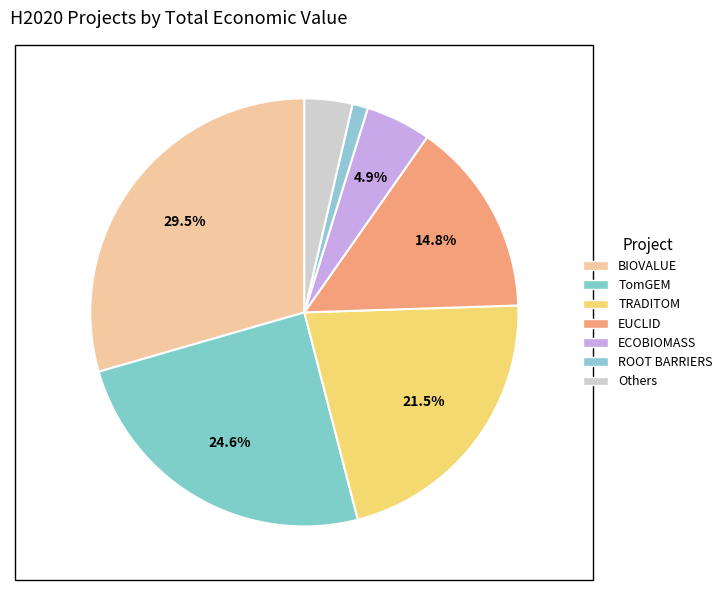

Which category has the biggest portion of the pie?

BIOVALUE